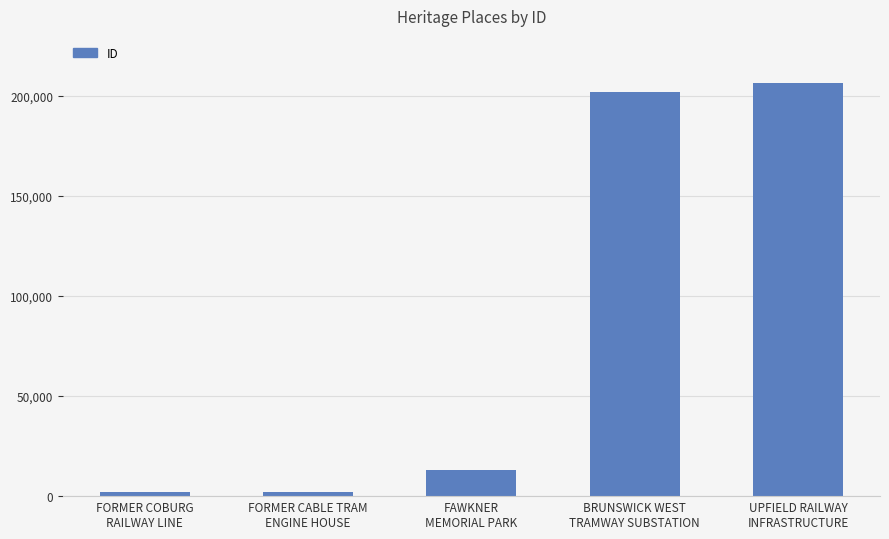

What is the label of the 5th bar from the right?

FORMER COBURG
RAILWAY LINE